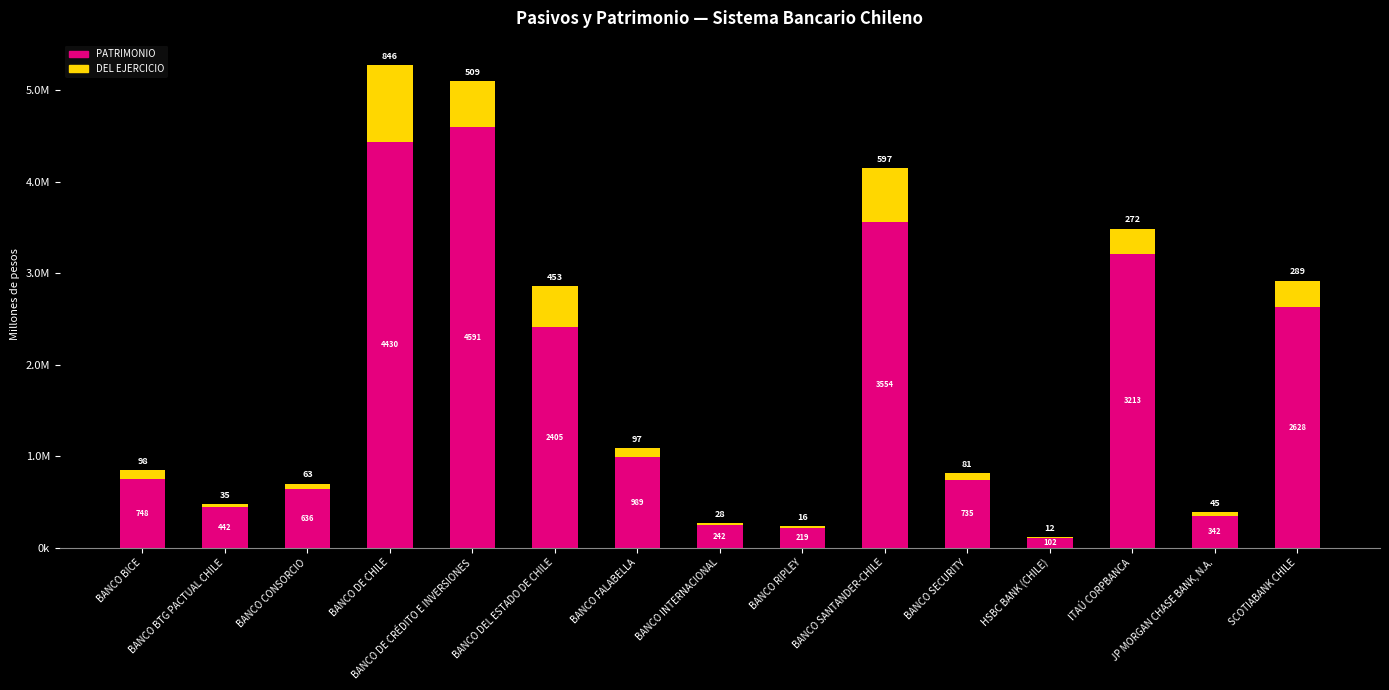

What are all the series names shown in the legend?

PATRIMONIO, DEL EJERCICIO